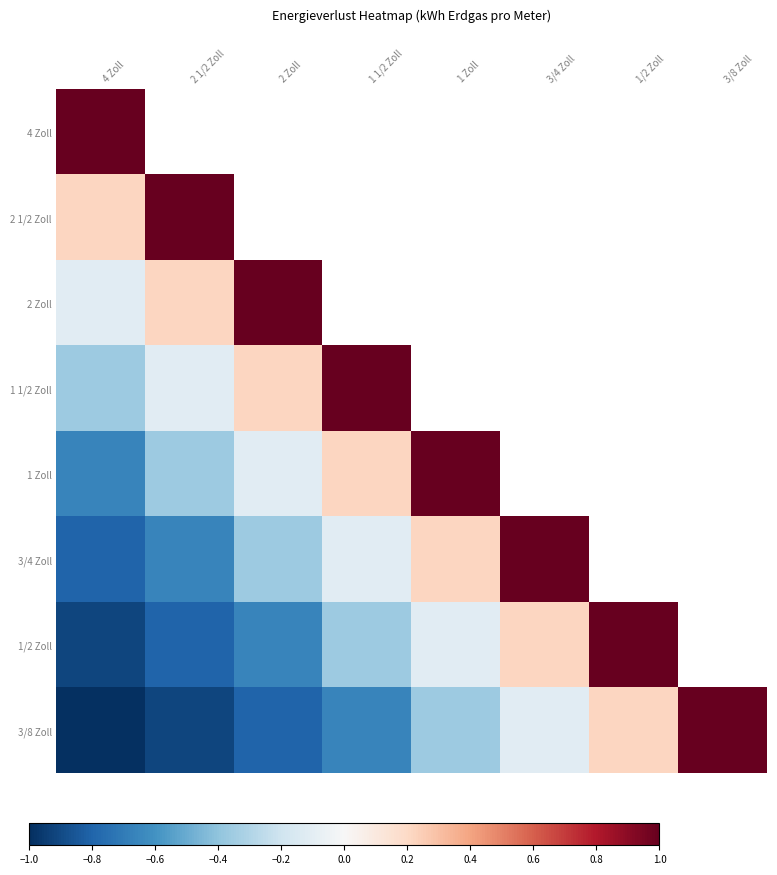

Is the value of 3/4 Zoll at 4 Zoll greater than the value of 1 Zoll at 1/2 Zoll?

No